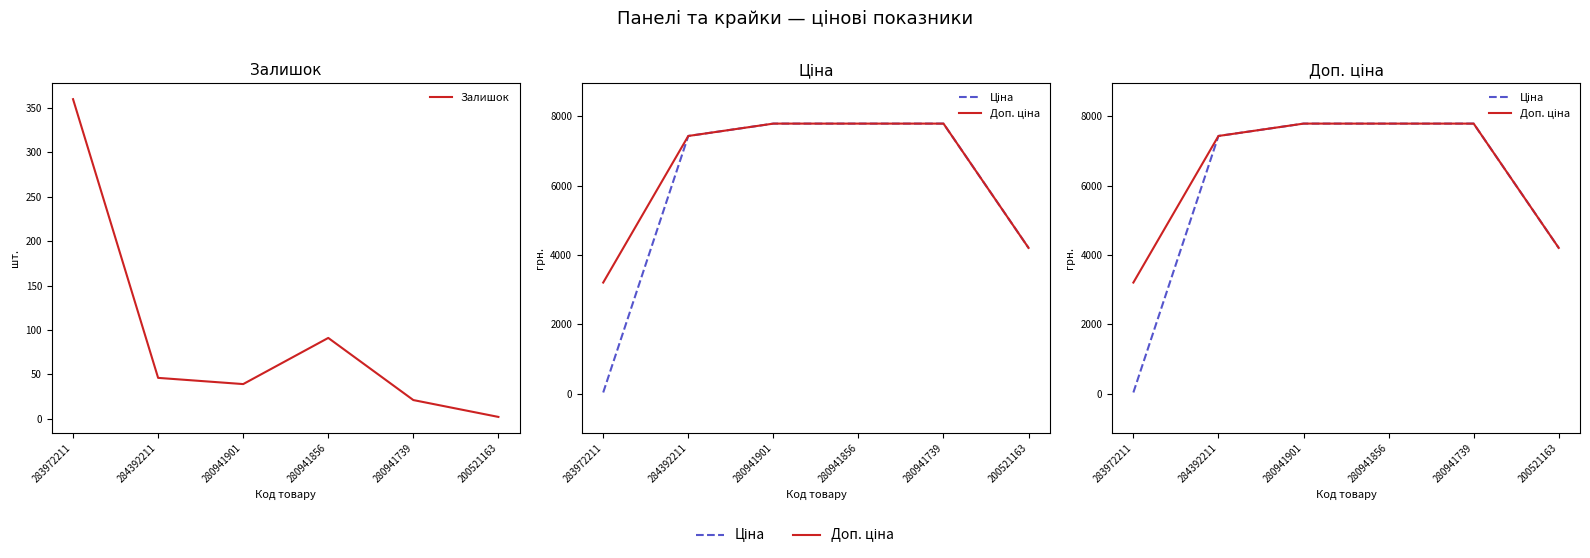

Is it true that Доп. ціна equals 13836.3 at 280941901?

False